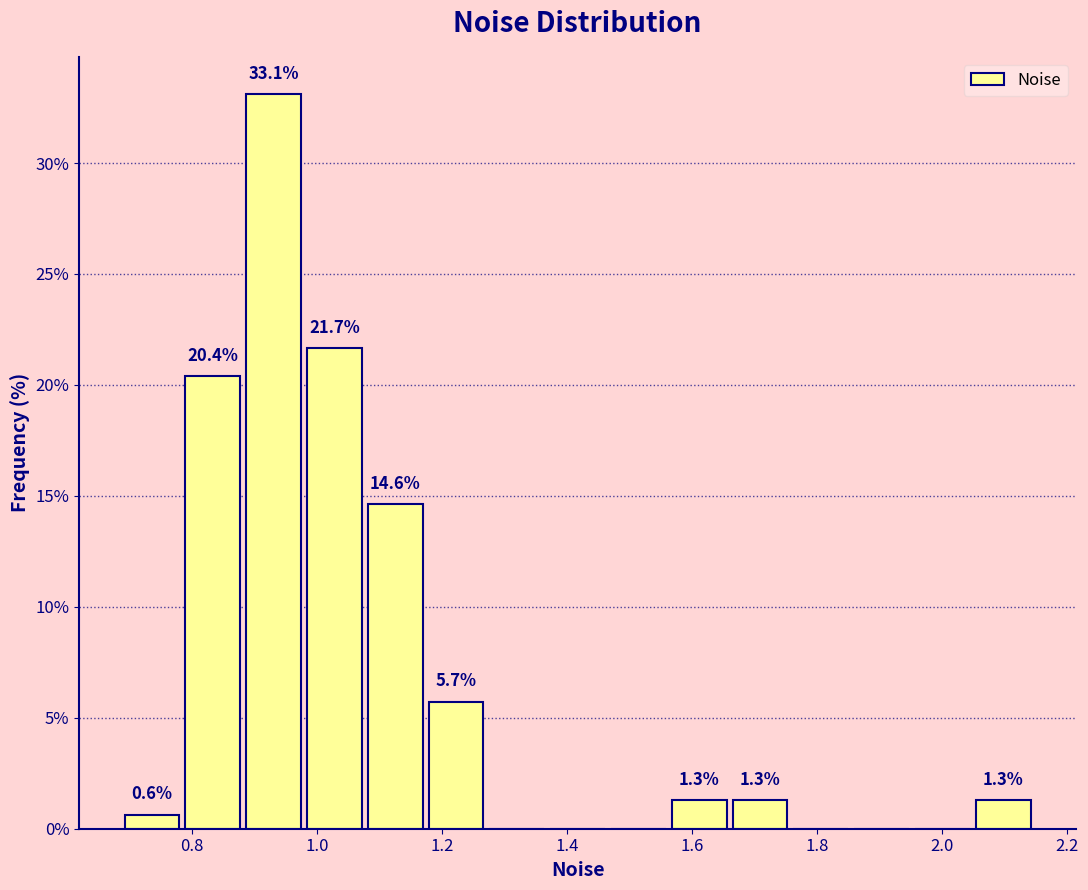

Which range on the x-axis has the tallest bar?

0.88 to 0.98